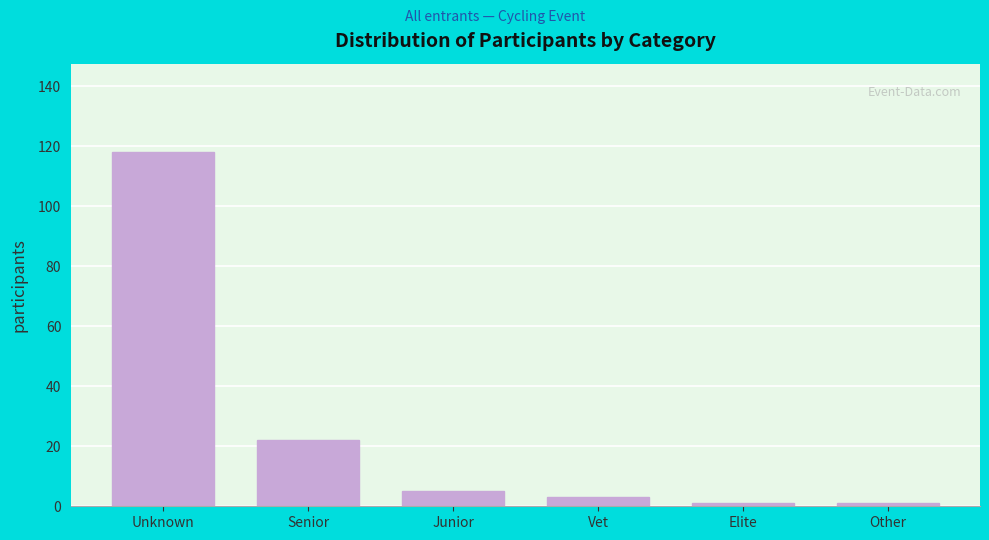

Reading left to right, extract all data points from this chart.

118	22	5	3	1	1